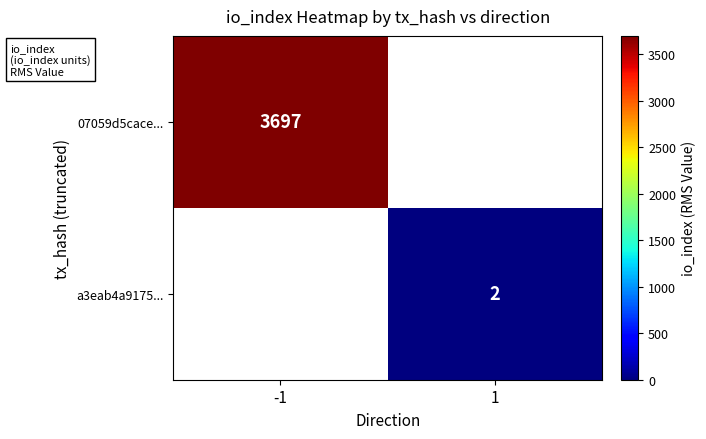

Which label corresponds to the largest value in the chart?

-1